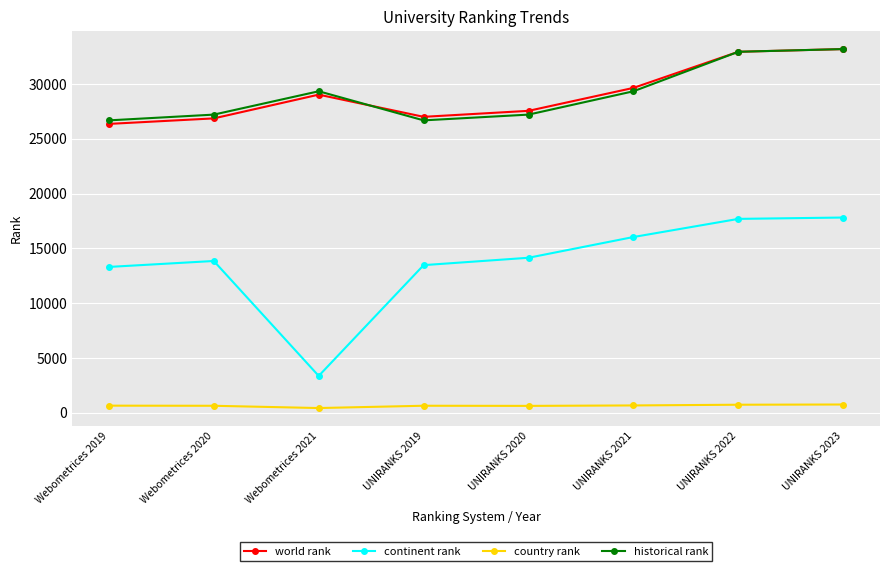

Is the value of world rank at UNIRANKS 2019 greater than the value of continent rank at Webometrices 2021?

Yes